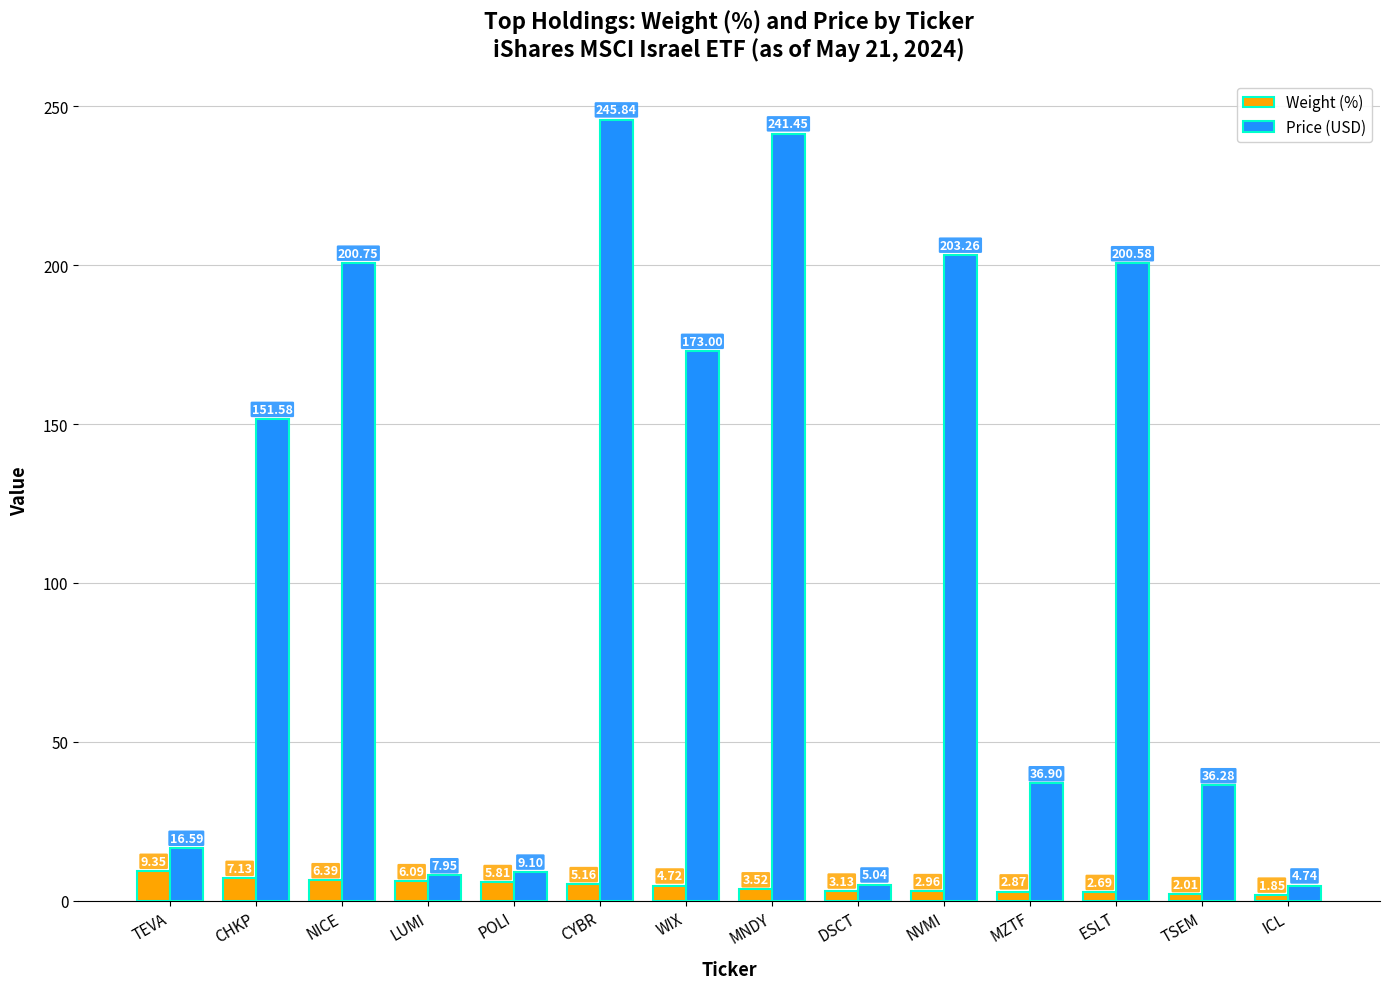

Rank the categories by Price (USD) value from highest to lowest.

CYBR, MNDY, NVMI, NICE, ESLT, WIX, CHKP, MZTF, TSEM, TEVA, POLI, LUMI, DSCT, ICL